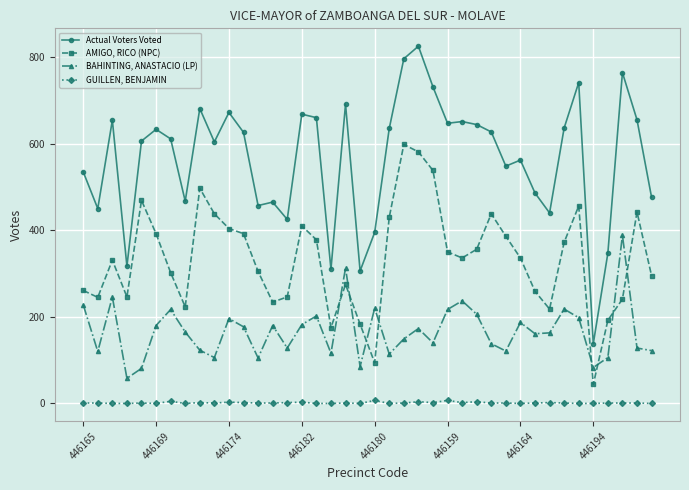

True or false: GUILLEN, BENJAMIN and Actual Voters Voted intersect in this chart.

False